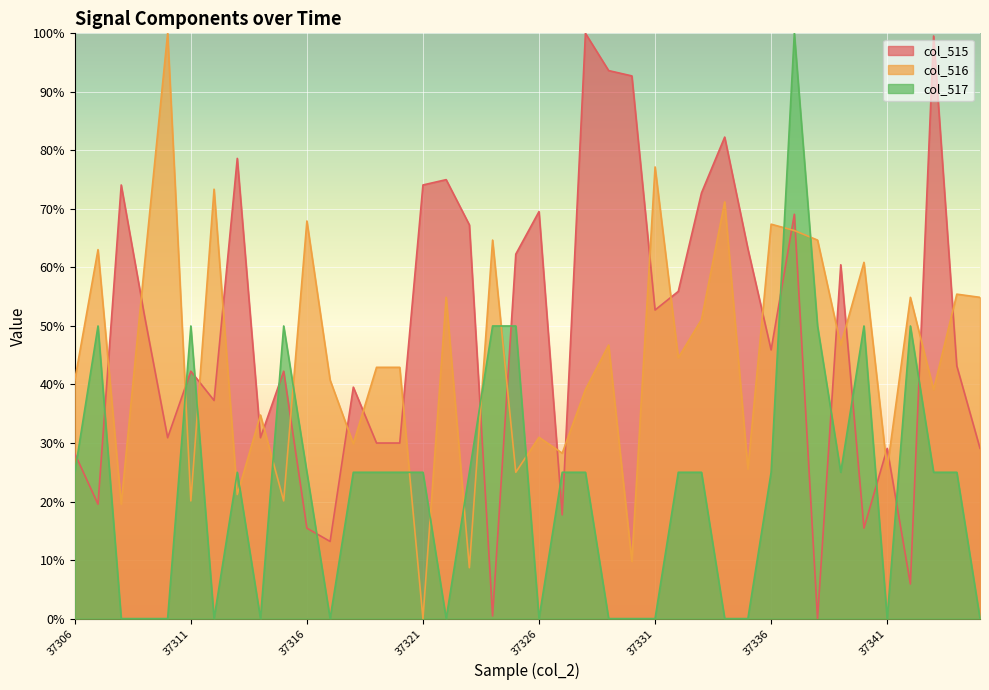

Rank the categories by col_516 value from highest to lowest.

37310, 37331, 37312, 37334, 37316, 37336, 37337, 37324, 37338, 37307, 37340, 37309, 37344, 37322, 37342, 37345, 37333, 37329, 37339, 37332, 37319, 37320, 37306, 37317, 37328, 37343, 37314, 37326, 37318, 37327, 37335, 37341, 37325, 37313, 37311, 37315, 37308, 37330, 37323, 37321